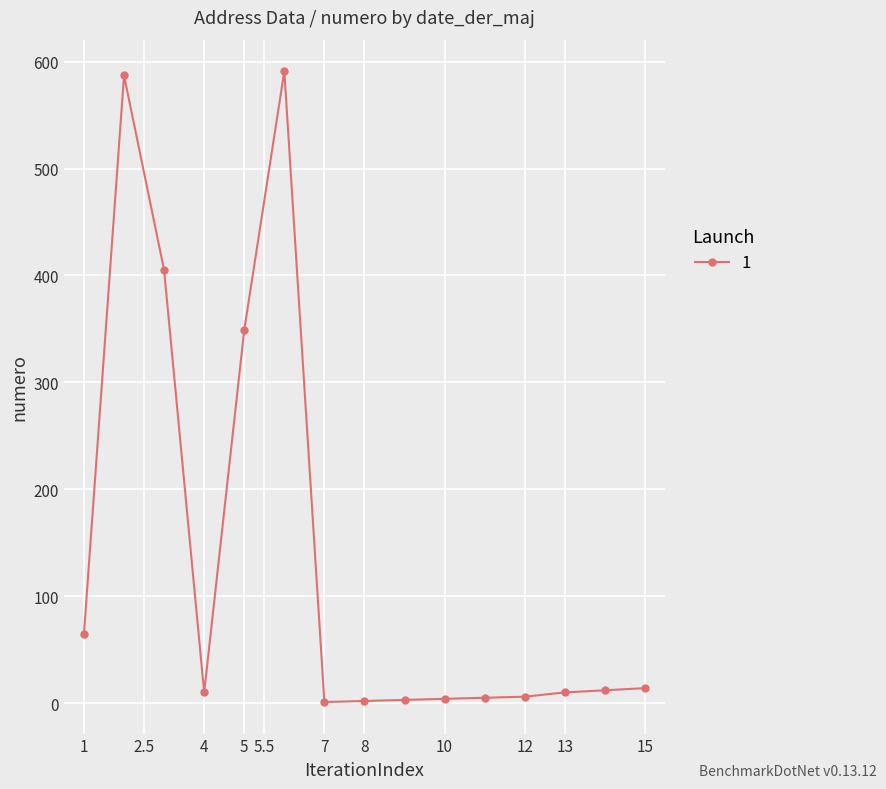

What is the sum of all values?

2064